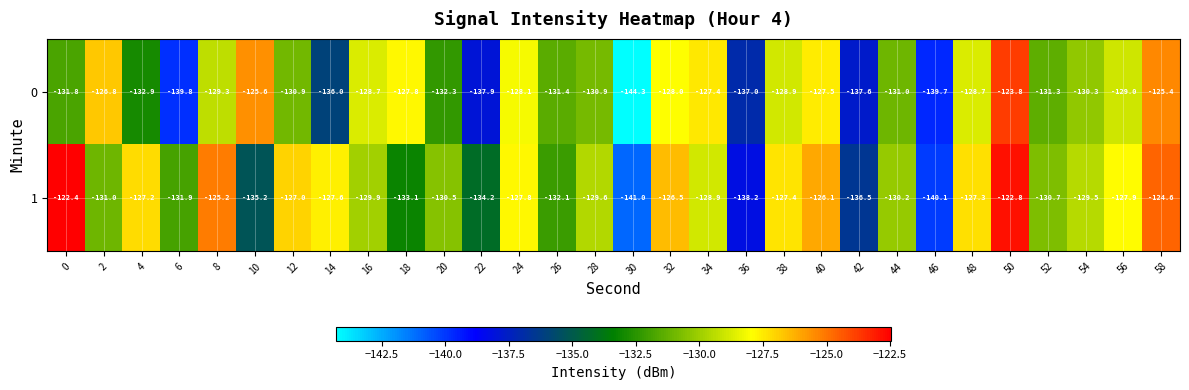

Which series changed the most between 36 and 50?

1